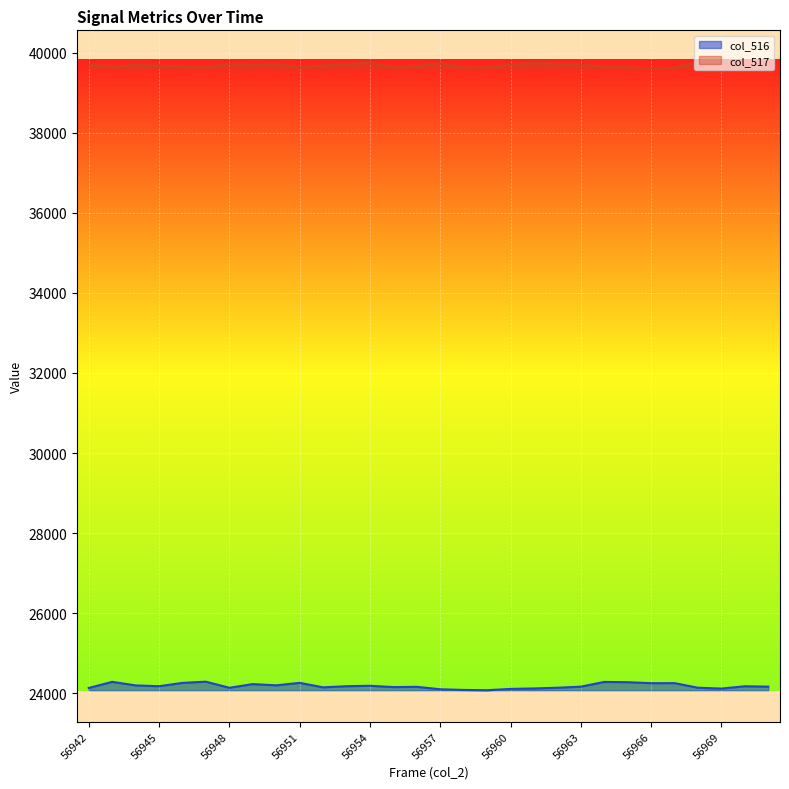

Which series has the largest range (max minus min)?

col_516